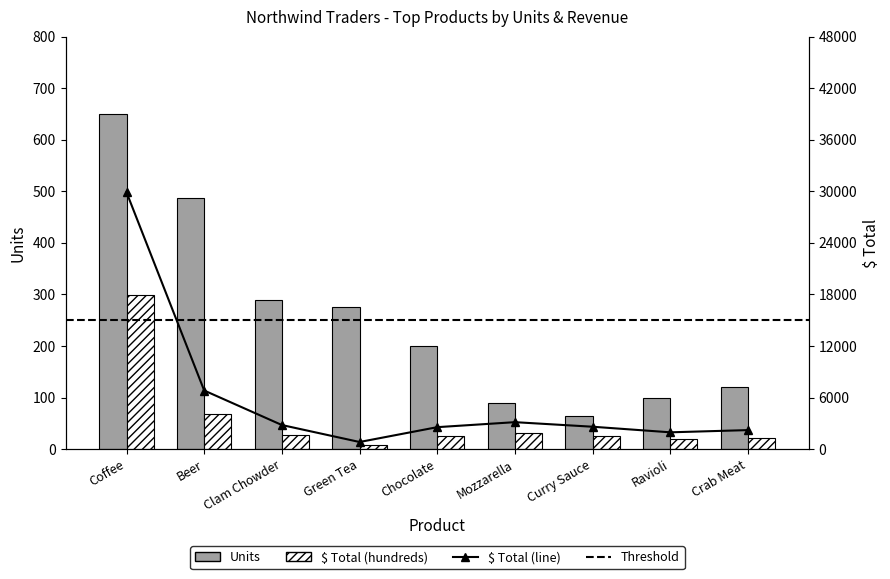

What is the average value of the $ Total series?

58.6